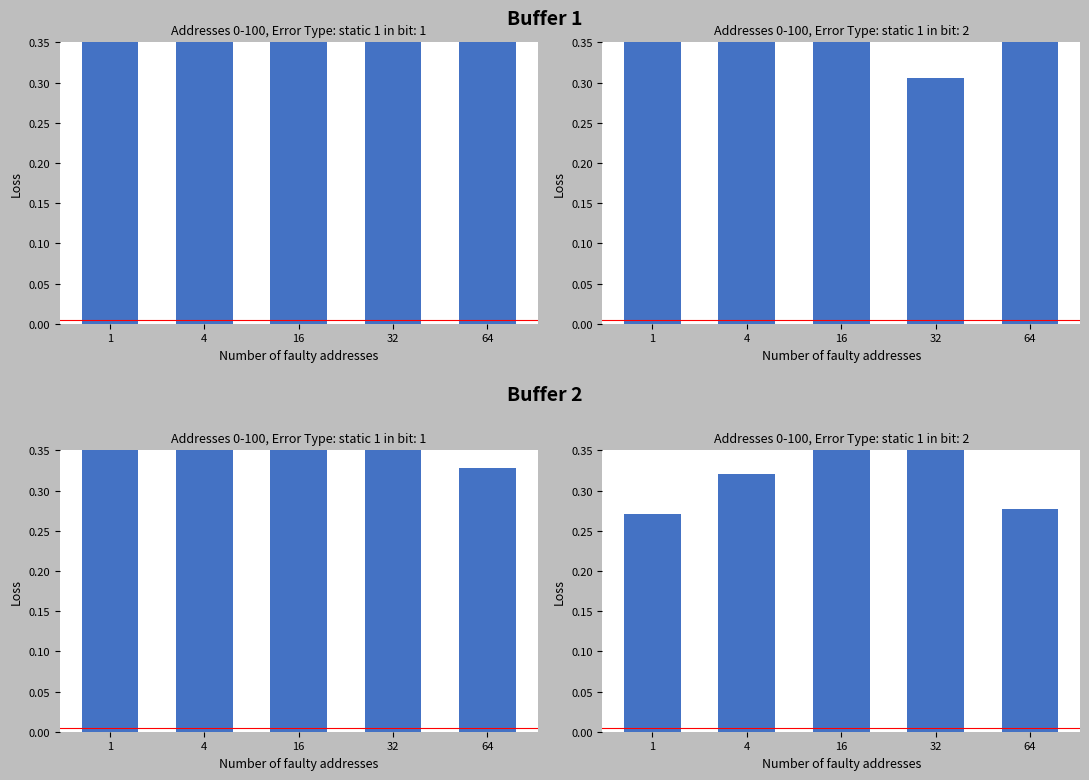

List the labels in order of value, largest first.

32, 16, 4, 64, 1